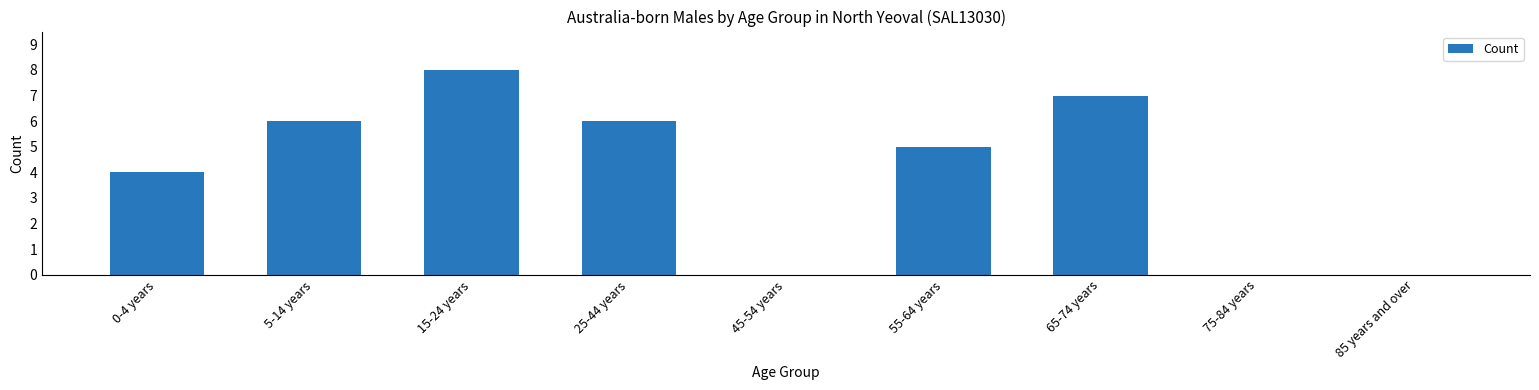

Reading left to right, transcribe all the data shown in this chart.

0-4 years=4	5-14 years=6	15-24 years=8	25-44 years=6	45-54 years=0	55-64 years=5	65-74 years=7	75-84 years=0	85 years and over=0